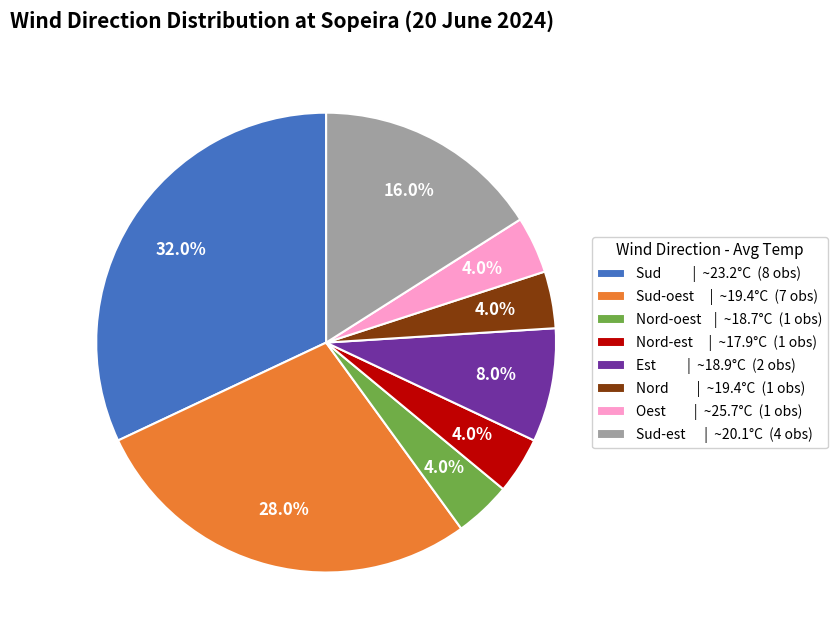

Is the sum of Nord-est | ~17.9°C (1 obs) and Sud-est | ~20.1°C (4 obs) greater than half?

No